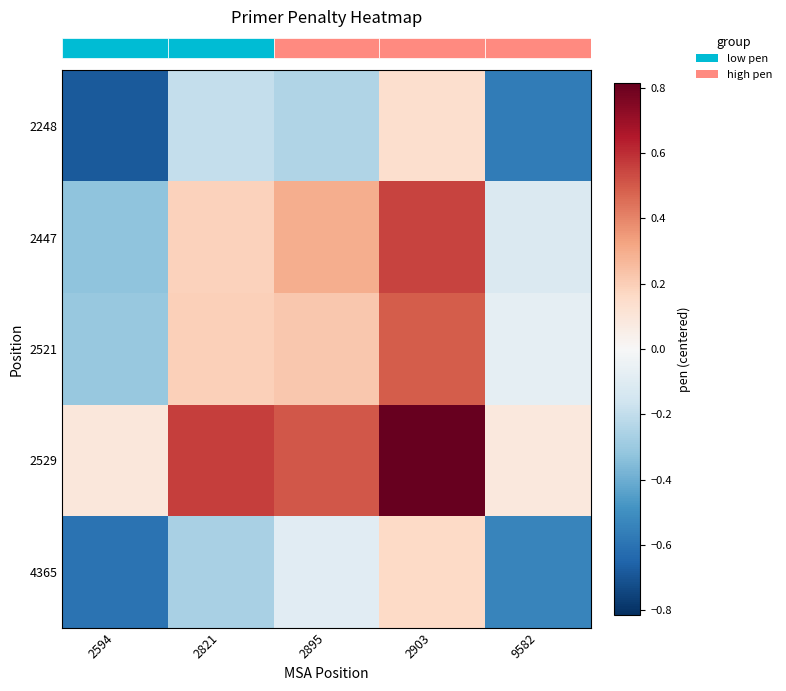

How many distinct data groups are displayed?

5